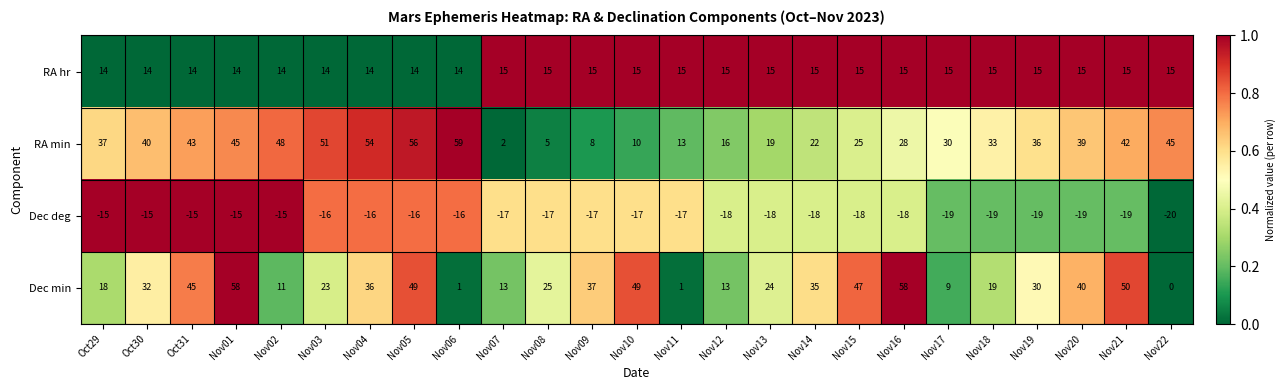

What is the highest value of the Dec min series?

58